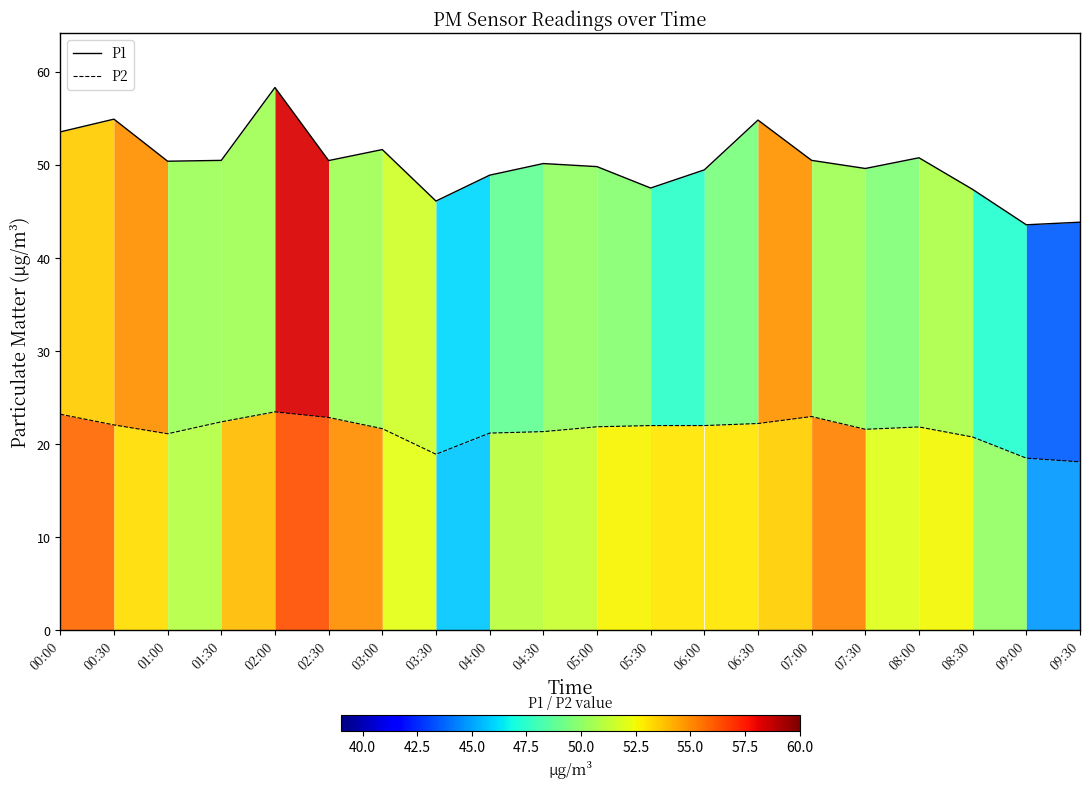

What are all the series names shown in the legend?

P1, P2